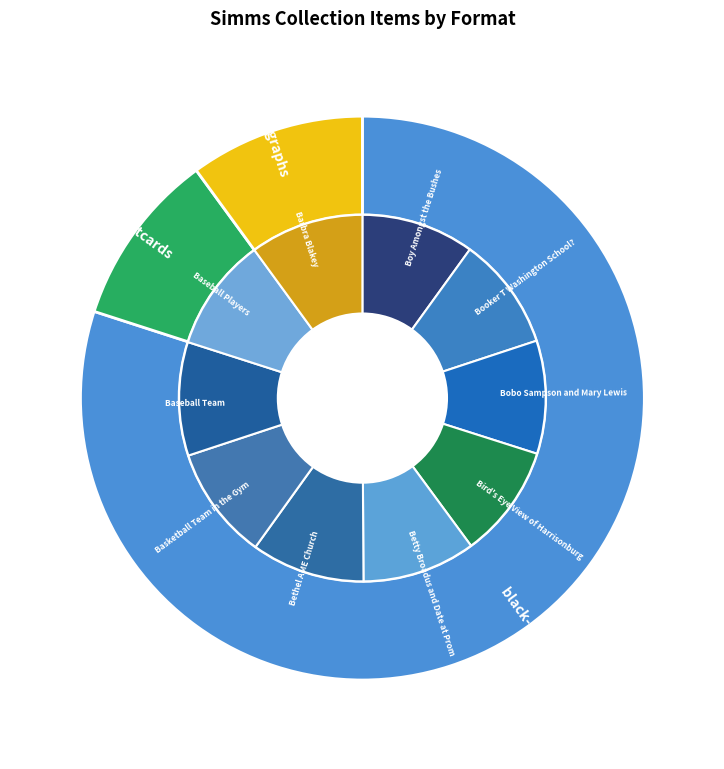

Is Basketball Team in the Gym the majority of the pie?

No